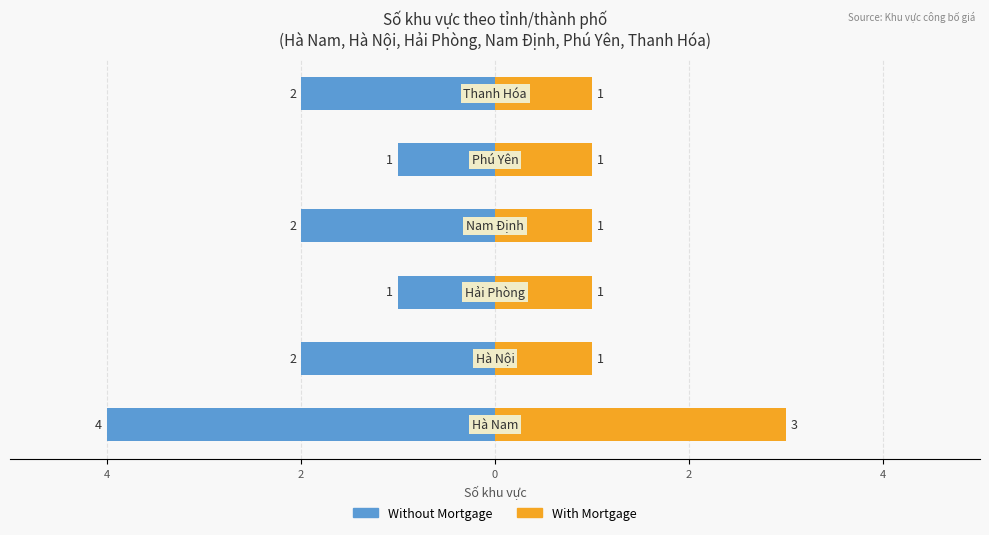

At 2, list the series in order from largest to smallest.

With Mortgage, Without Mortgage